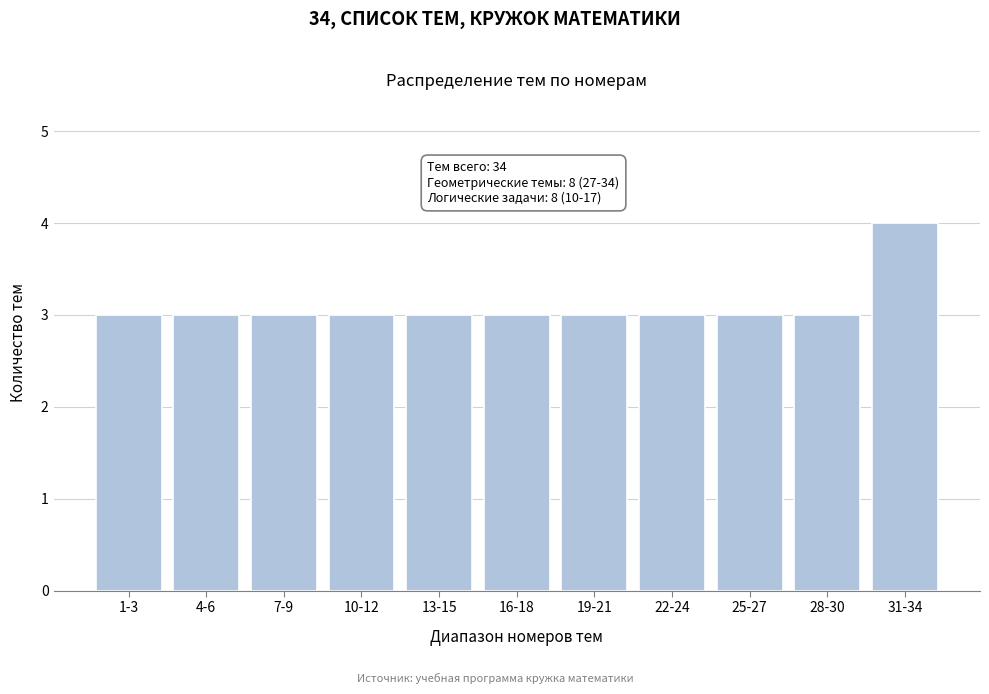

Reading left to right, what are all the values shown in this chart?

1-3=3	4-6=3	7-9=3	10-12=3	13-15=3	16-18=3	19-21=3	22-24=3	25-27=3	28-30=3	31-34=4